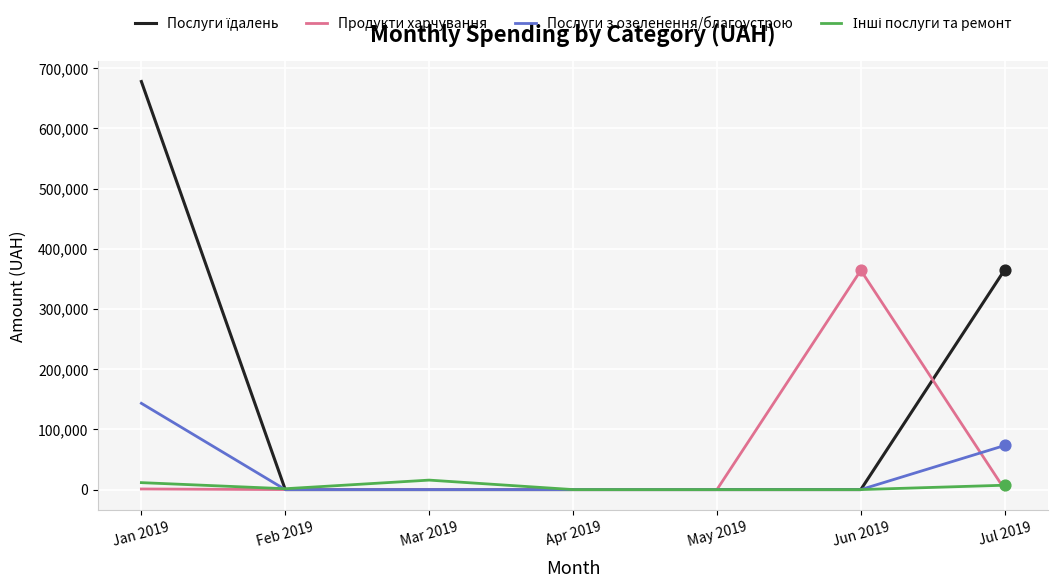

At which category is the sum across all series the highest?

Jan 2019